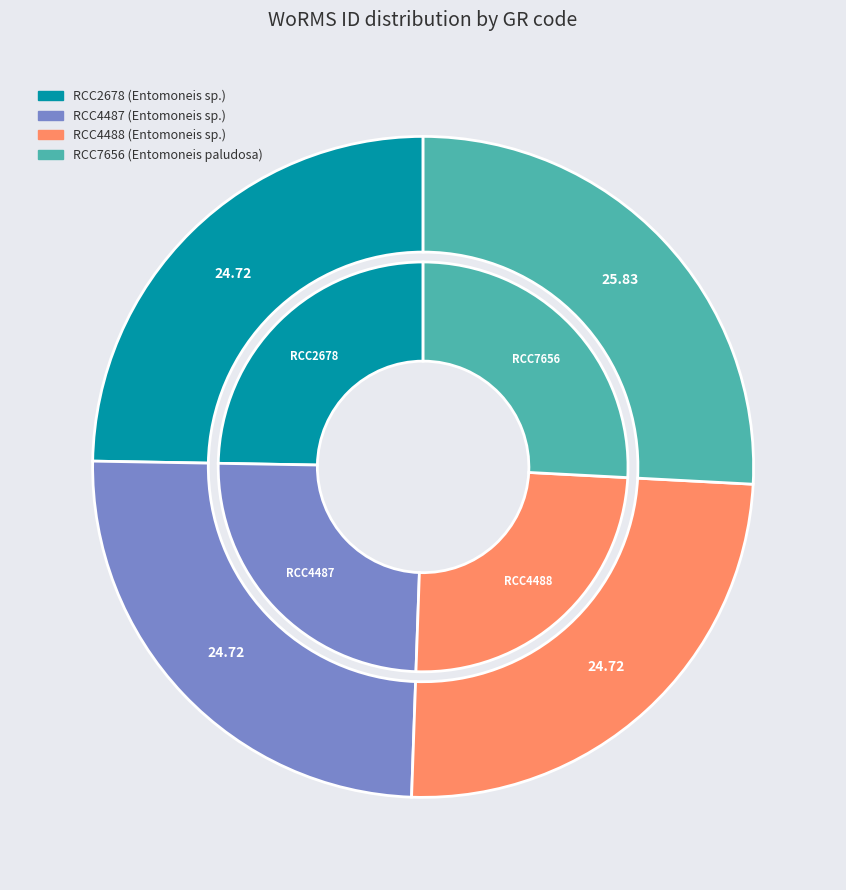

Is it true that RCC4488 is 18% of the pie?

False